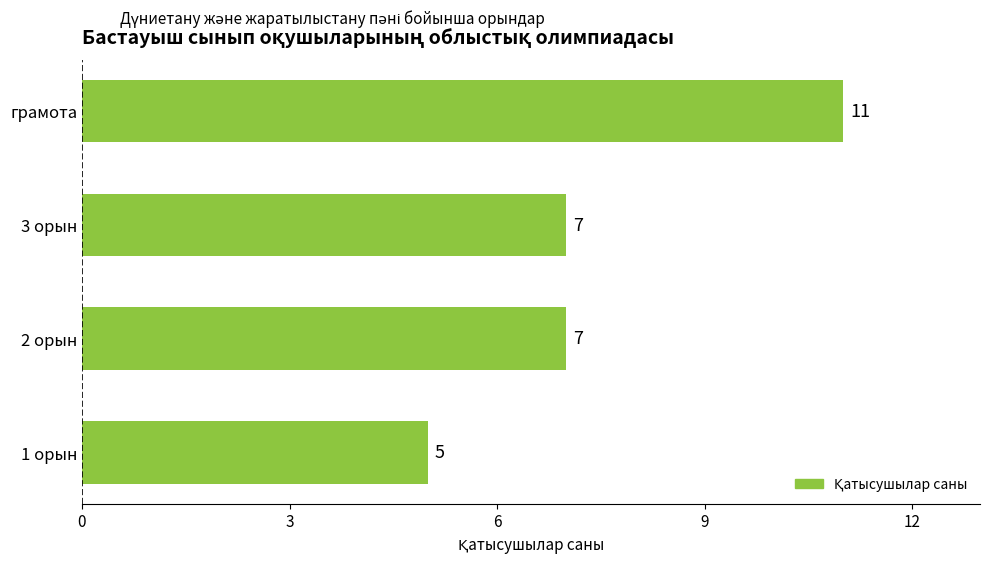

What is the smallest value displayed?

5